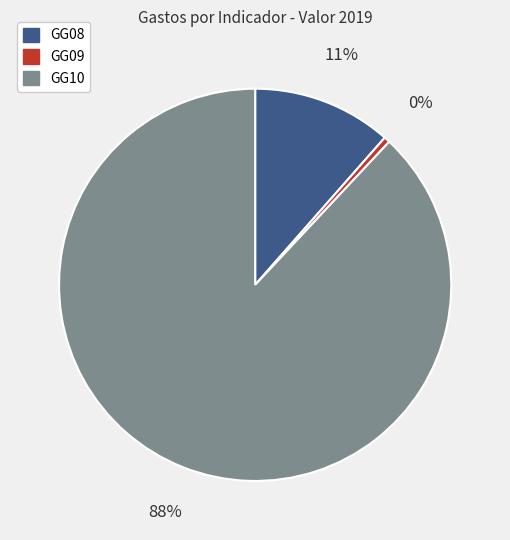

Which category has the smallest portion of the pie?

GG09